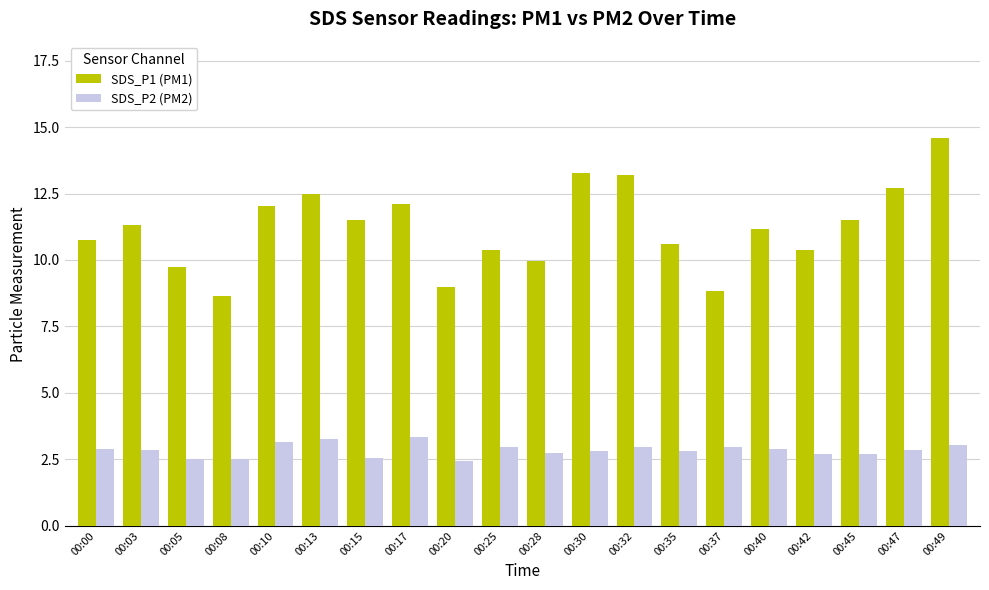

What is the value of the SDS_P2 (PM2) bar at the 20th from the left?

3.0